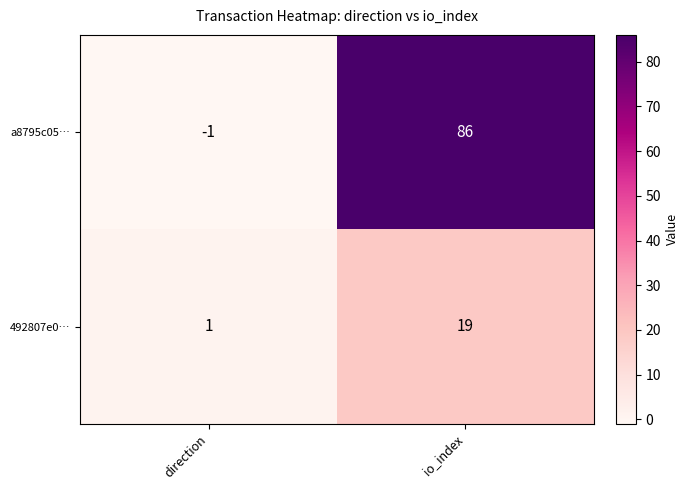

Read the a8795c05… value at io_index, to the nearest 5.

85